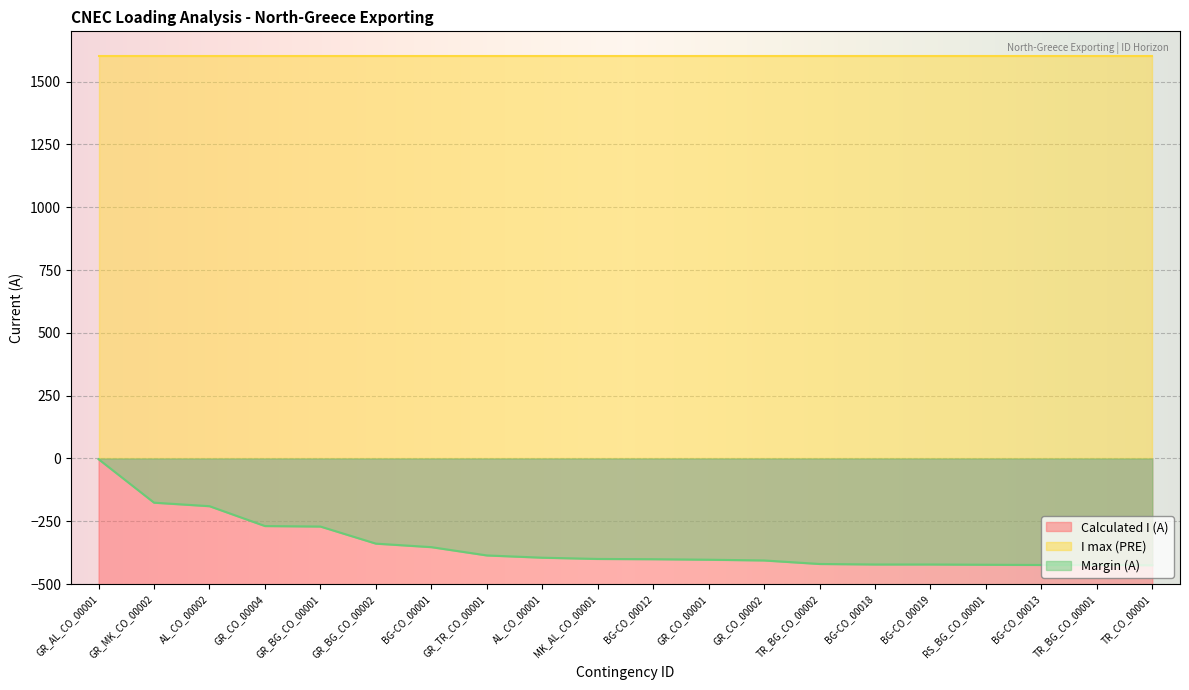

Which series has the largest range (max minus min)?

Calculated I (A)